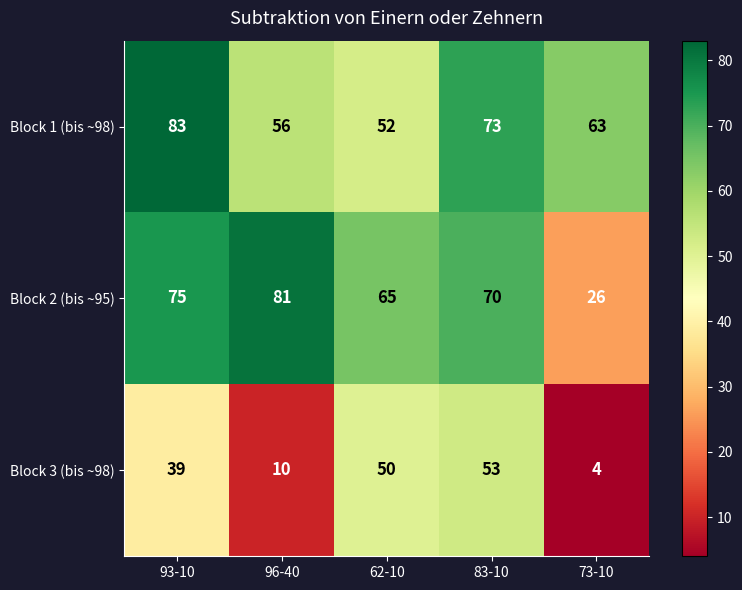

True or false: Block 2 (bis ~95) has a value of 65 at 62-10.

True